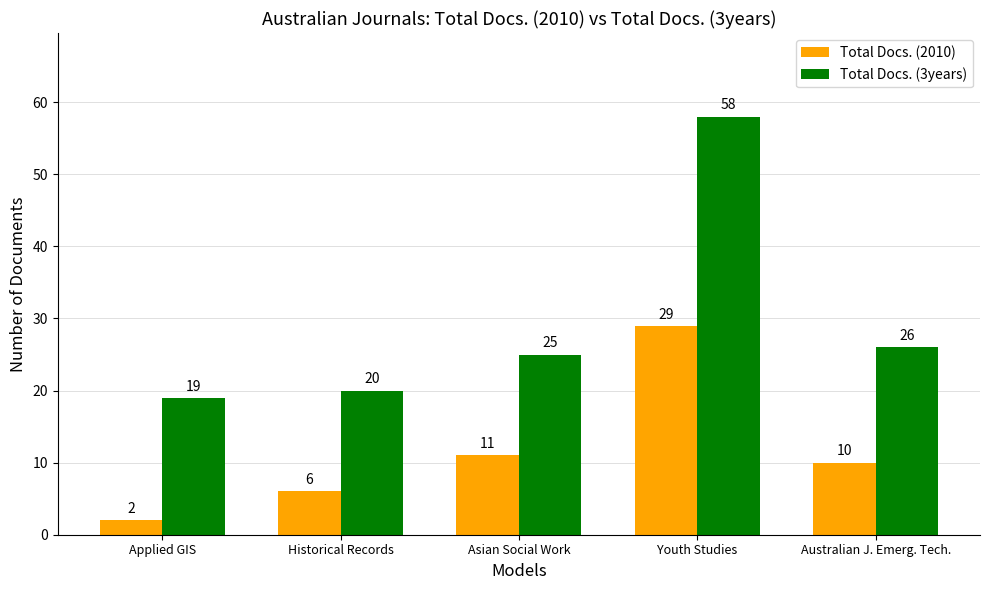

What are all the series names shown in the legend?

Total Docs. (2010), Total Docs. (3years)